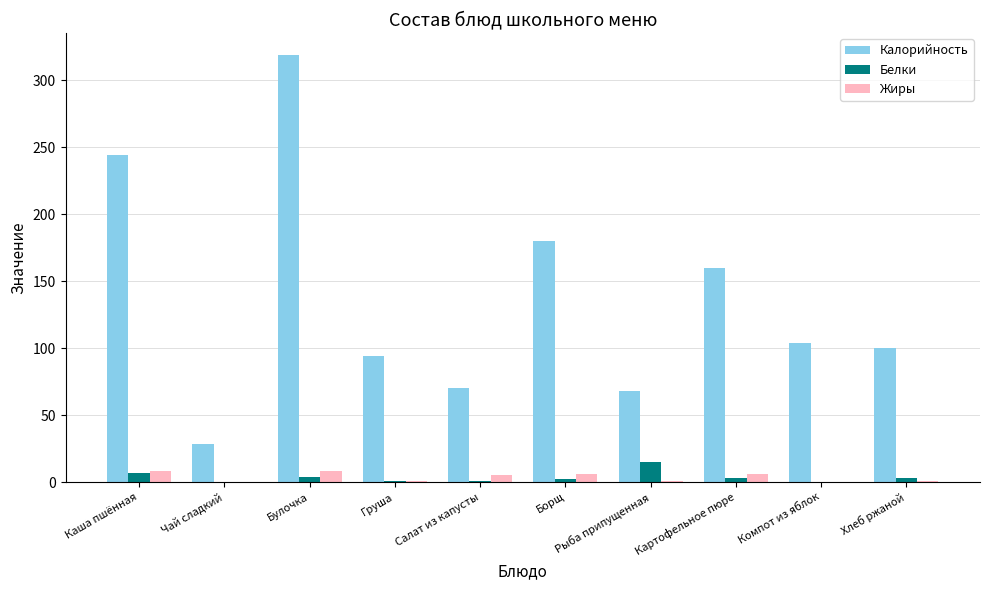

Is it true that Калорийность equals 68 at Рыба припущенная?

True